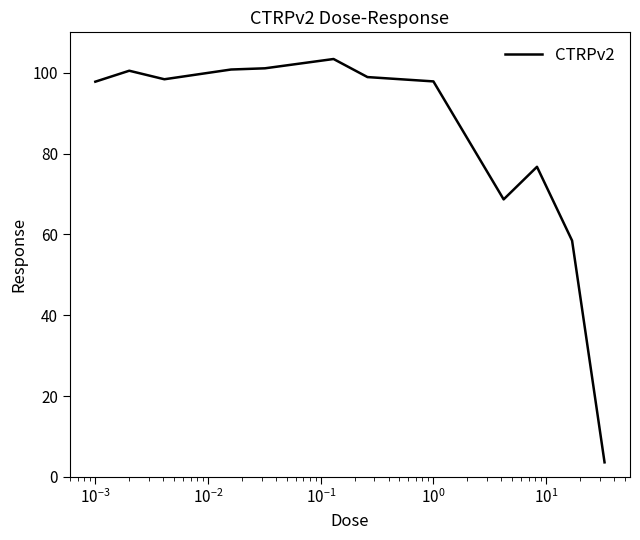

What is the difference between the maximum and minimum values?

99.8